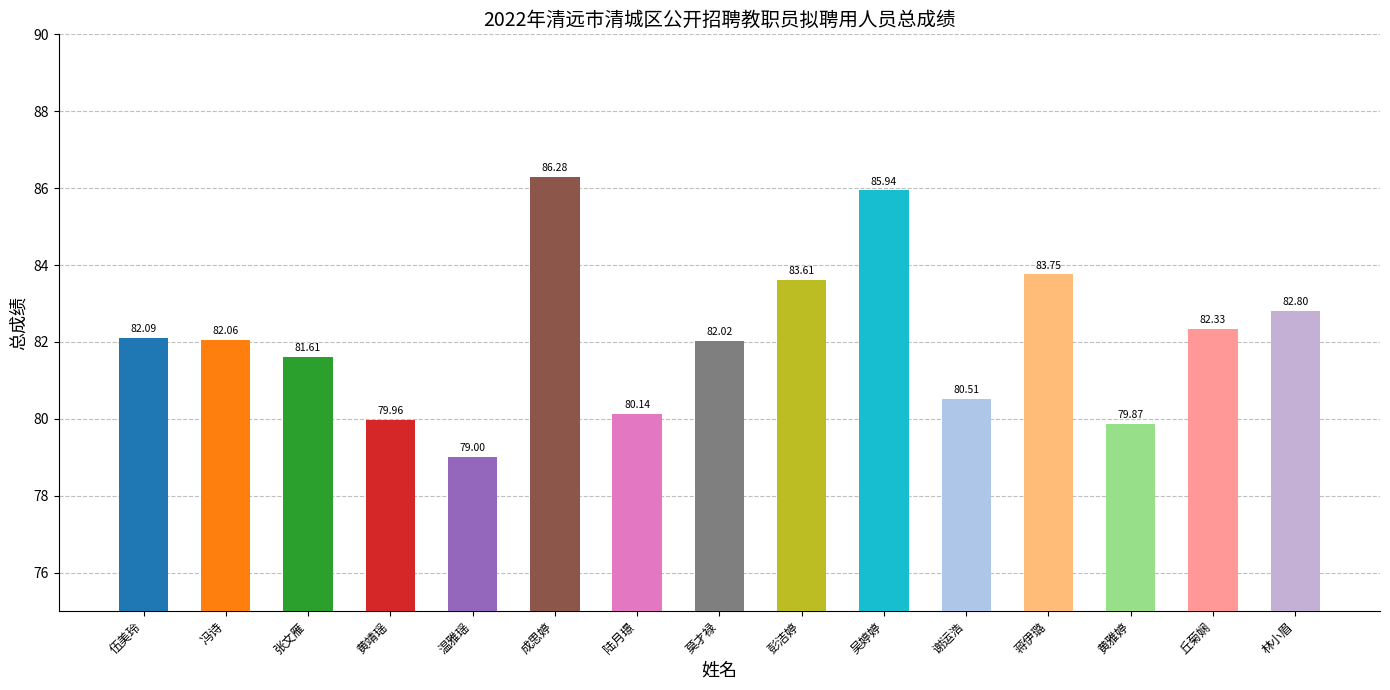

List the labels in order of value, smallest first.

温雅瑶, 黄雅婷, 黄靖瑶, 陆月璟, 谢运浩, 张文雁, 莫才禄, 冯诗, 伍美玲, 丘菊娴, 林小眉, 彭洁婷, 蒋伊璐, 吴婷婷, 成思婷